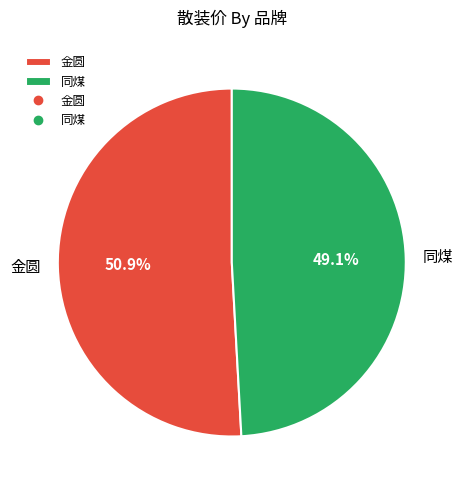

Approximately how many times larger is the value at 同煤 compared to 金圆?

1.0